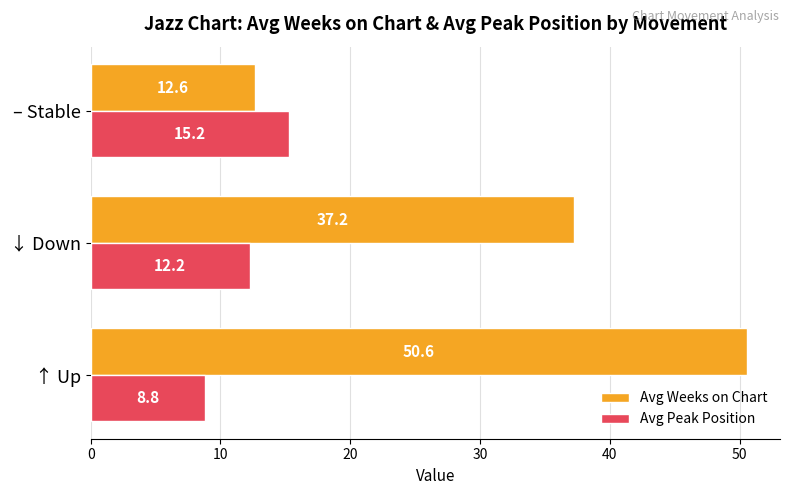

The Avg Weeks on Chart series shows 6.3 at – Stable. True or false?

False